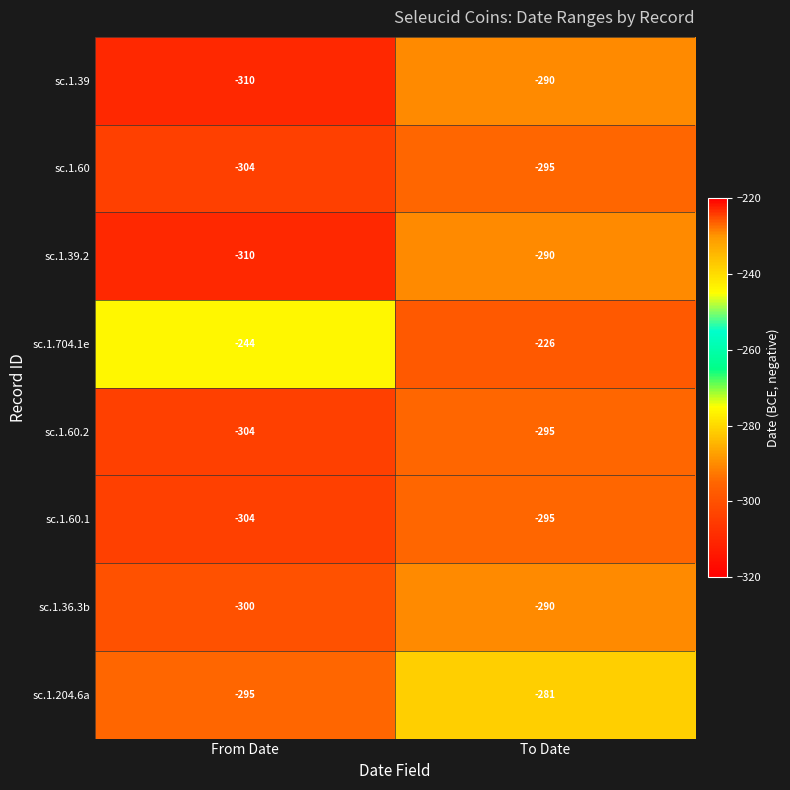

Count the number of data series in this chart.

8